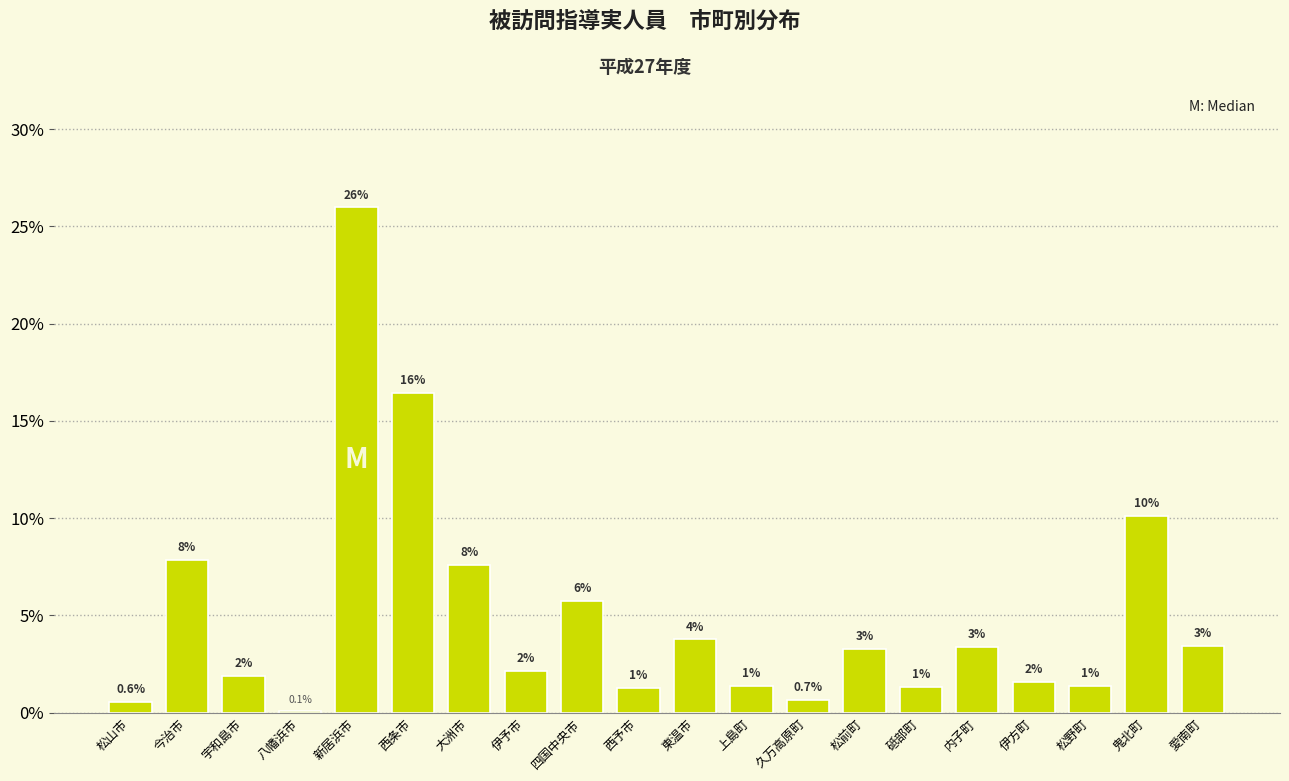

Does the chart contain any negative values?

No